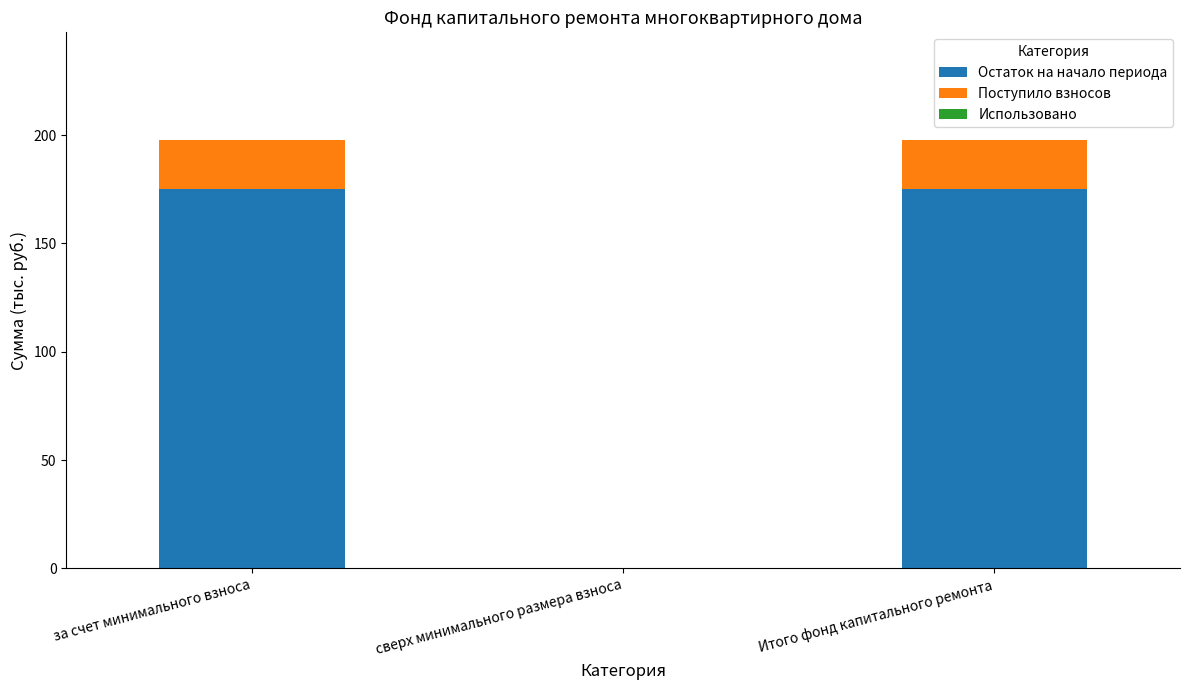

What is the sum of all Остаток на начало периода values?

350.1